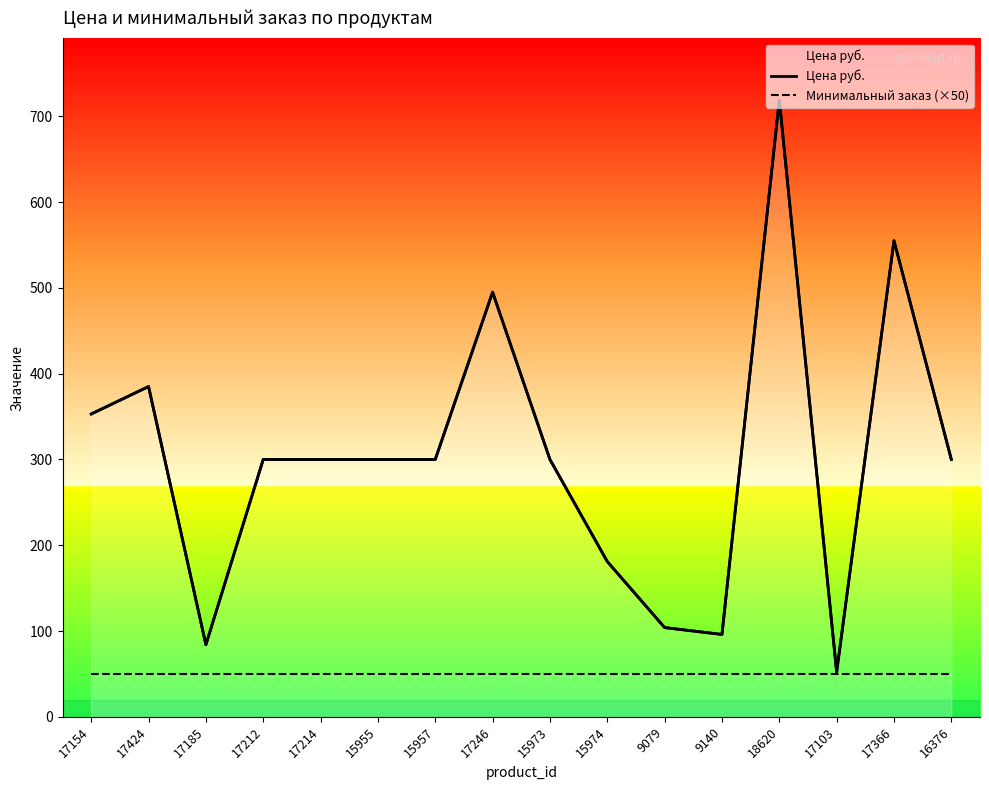

What is the smallest value displayed?

50